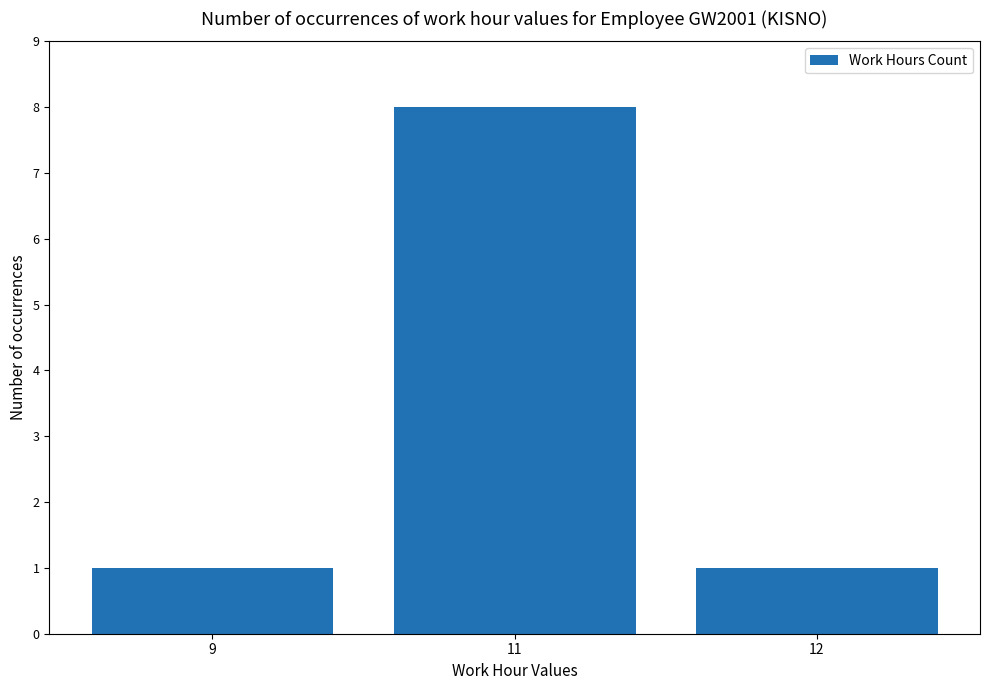

The chart shows a value of 3 at 11. True or false?

False